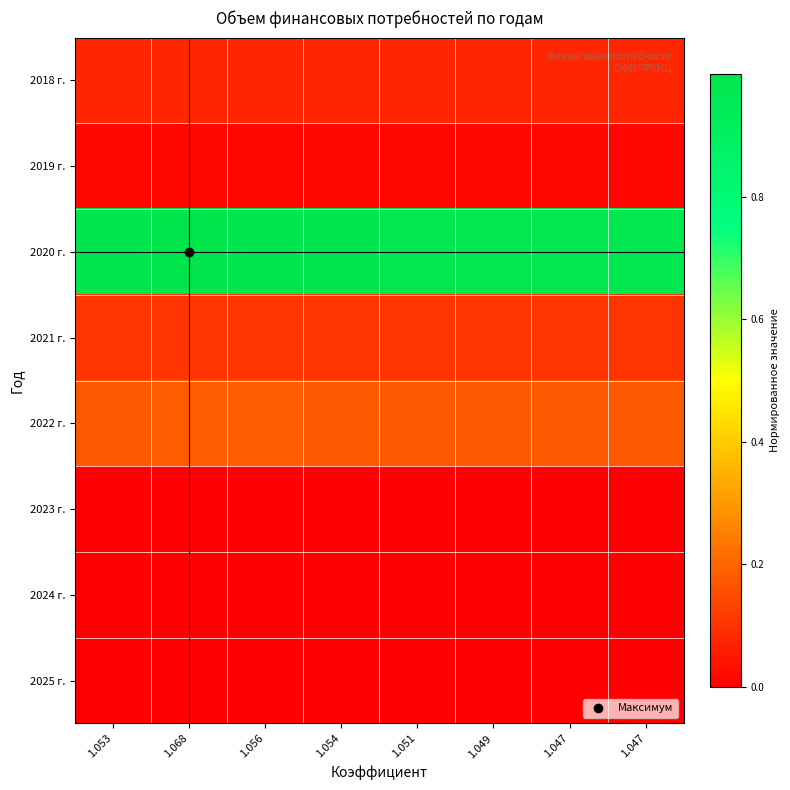

Between 1.056 and 1.053, which is larger?

1.056